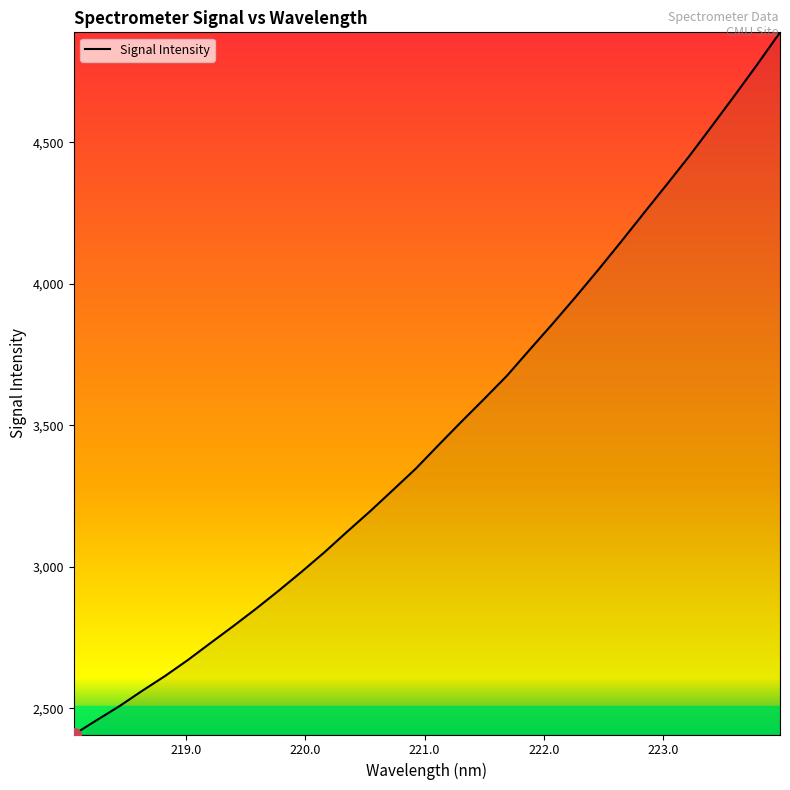

What is the minimum value shown in the chart?

2407.6